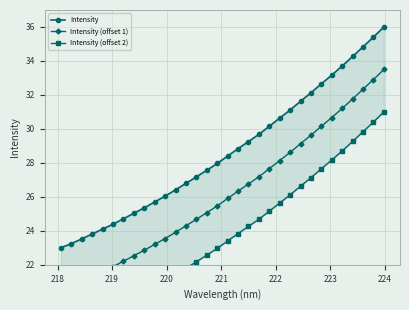

What is the difference between the second highest and minimum values in the Intensity series?

12.4